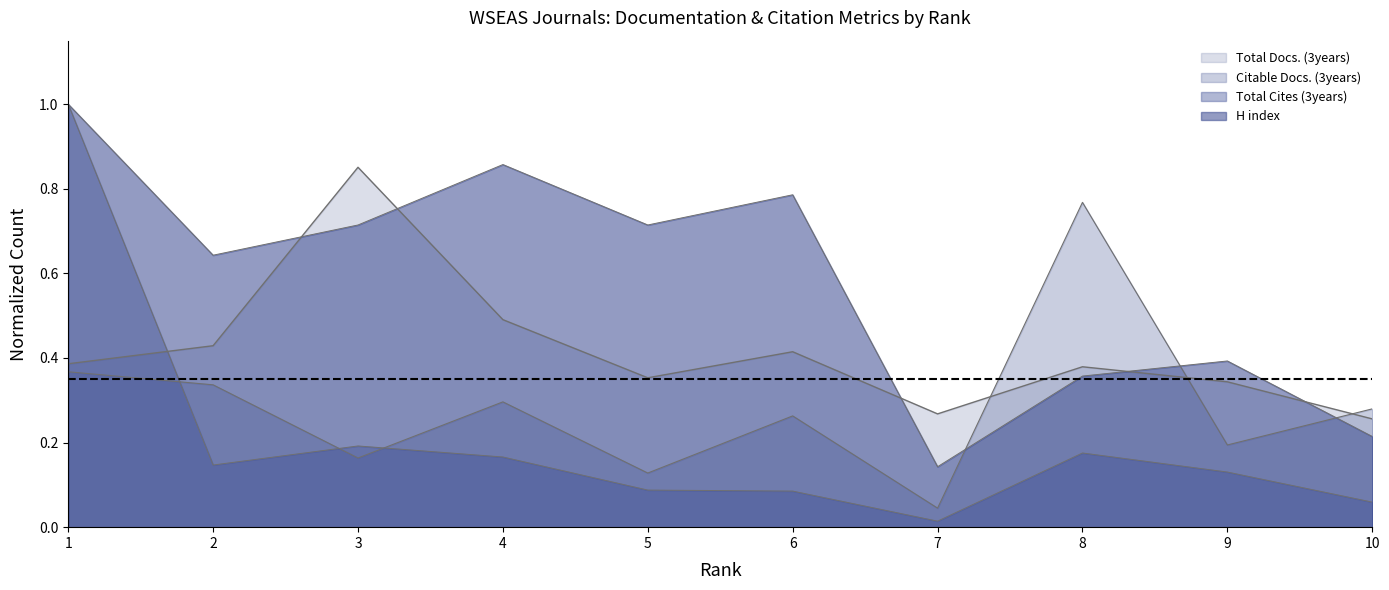

What is the spread (max minus min) of values at 1?

0.6